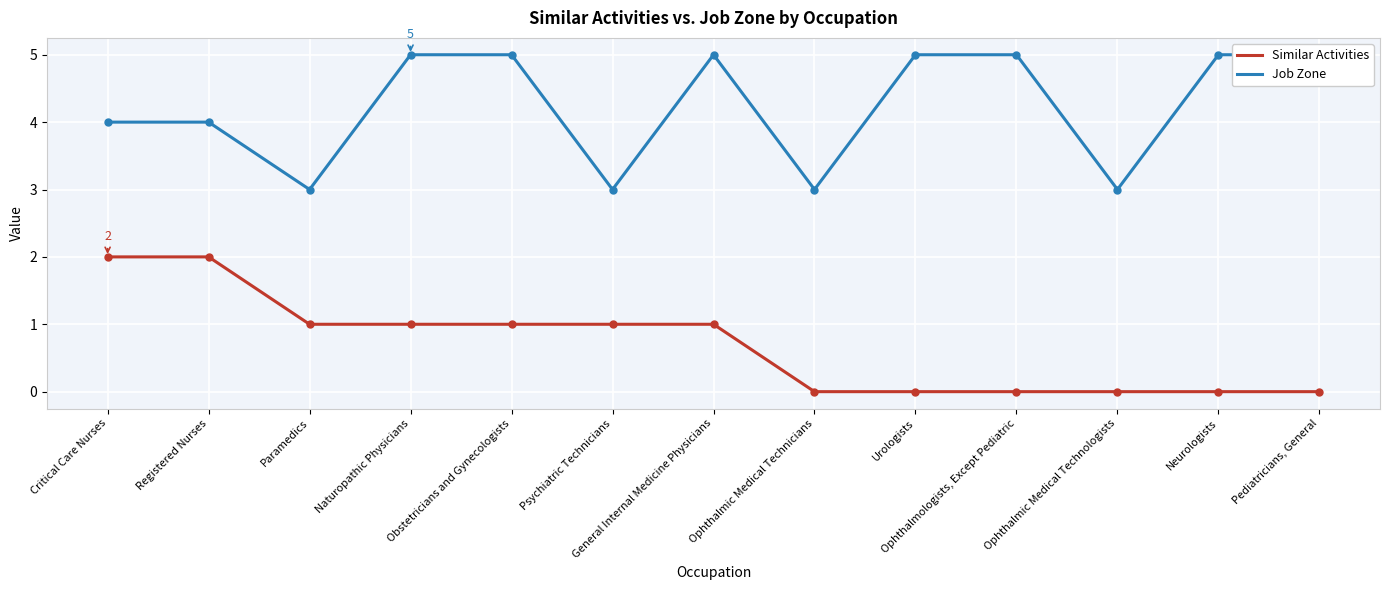

At which label does Similar Activities first exceed 1?

Critical Care Nurses